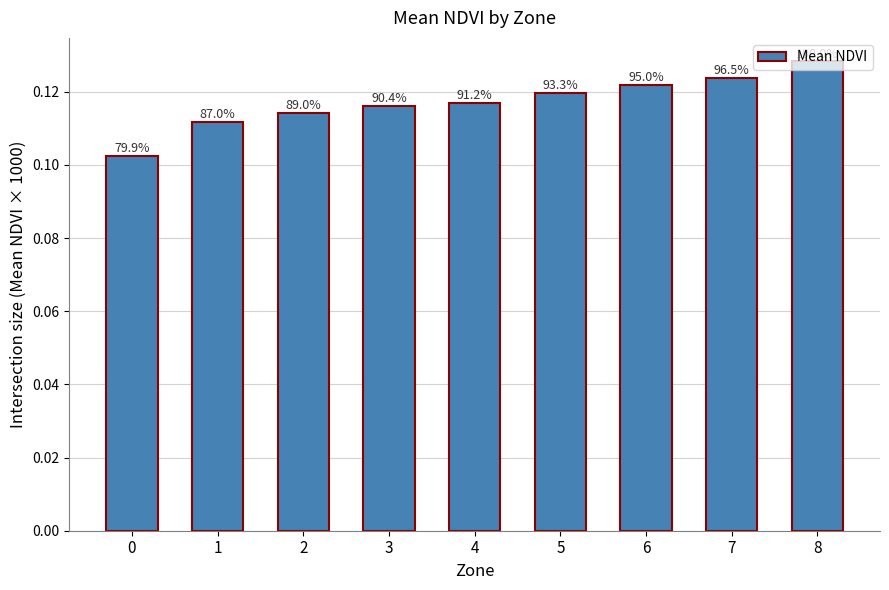

The value at 6 is 0.1. True or false?

True